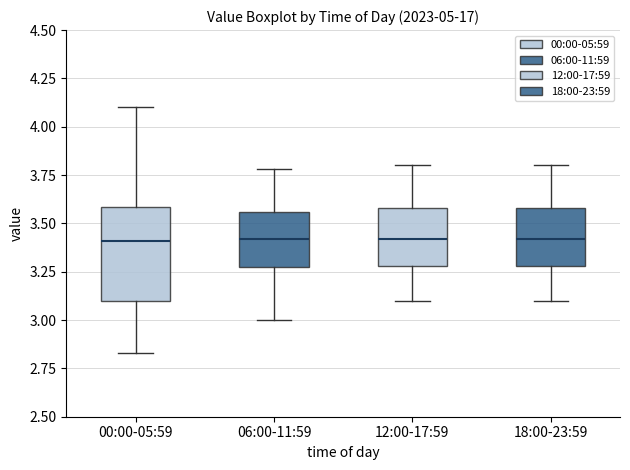

Reading left to right, read every box against the y-axis: the position of its median line, the range the box covers, and the ends of its whiskers. The values are not printed on the chart, so give them approximately, as read against the axis.

00:00-05:59: median 3.40, box 3.10 to 3.60, whiskers 2.85 to 4.10
06:00-11:59: median 3.40, box 3.25 to 3.55, whiskers 3.00 to 3.80
12:00-17:59: median 3.40, box 3.30 to 3.60, whiskers 3.10 to 3.80
18:00-23:59: median 3.40, box 3.30 to 3.60, whiskers 3.10 to 3.80